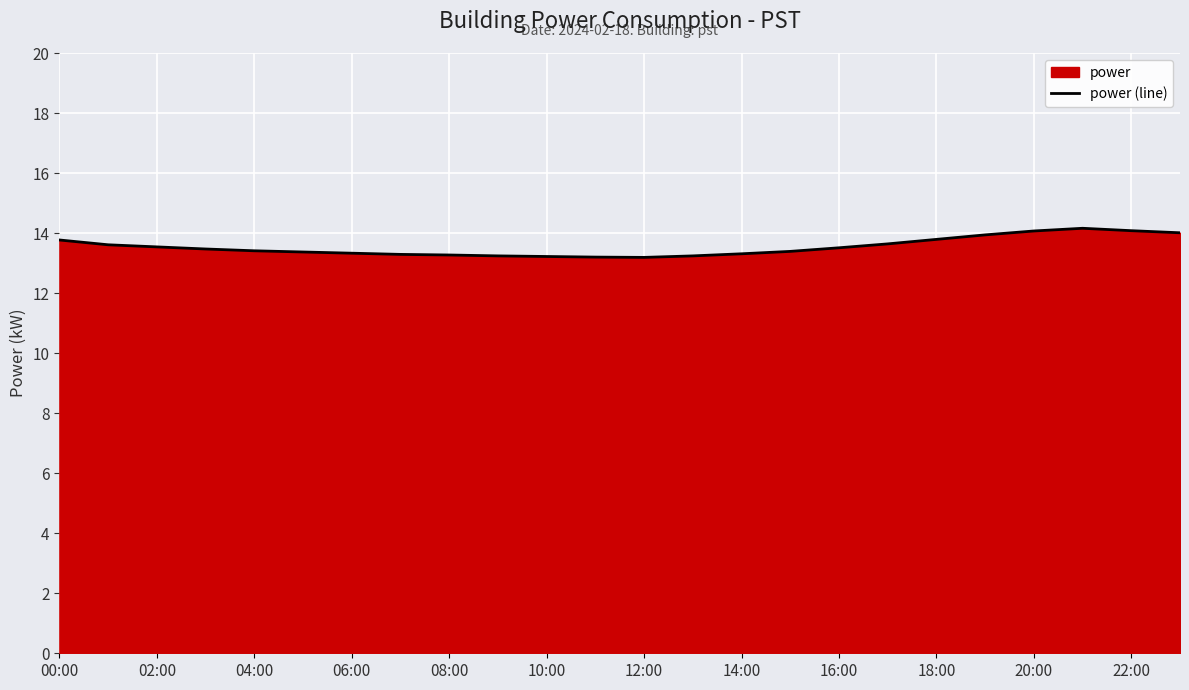

Reading left to right, list all the values displayed in this chart.

13.8	13.6	13.5	13.5	13.4	13.4	13.3	13.3	13.3	13.2	13.2	13.2	13.2	13.2	13.3	13.4	13.5	13.6	13.8	13.9	14.1	14.2	14.1	14.0